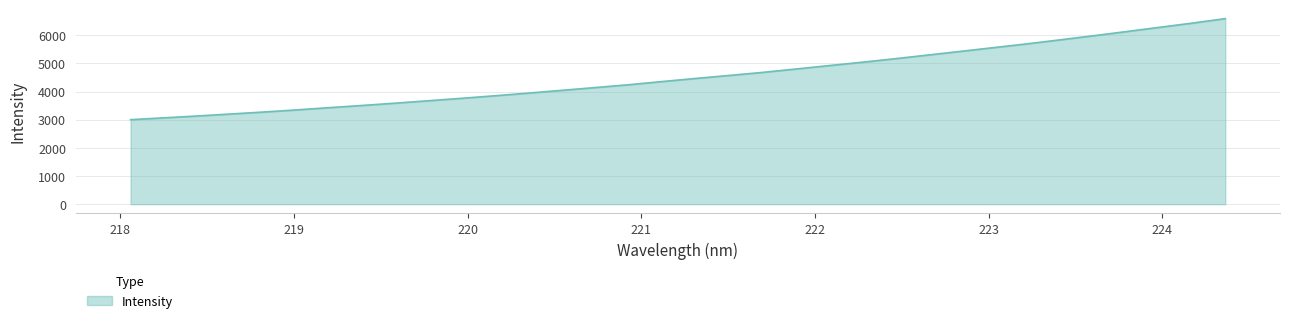

What is the sum of all values?

154508.1